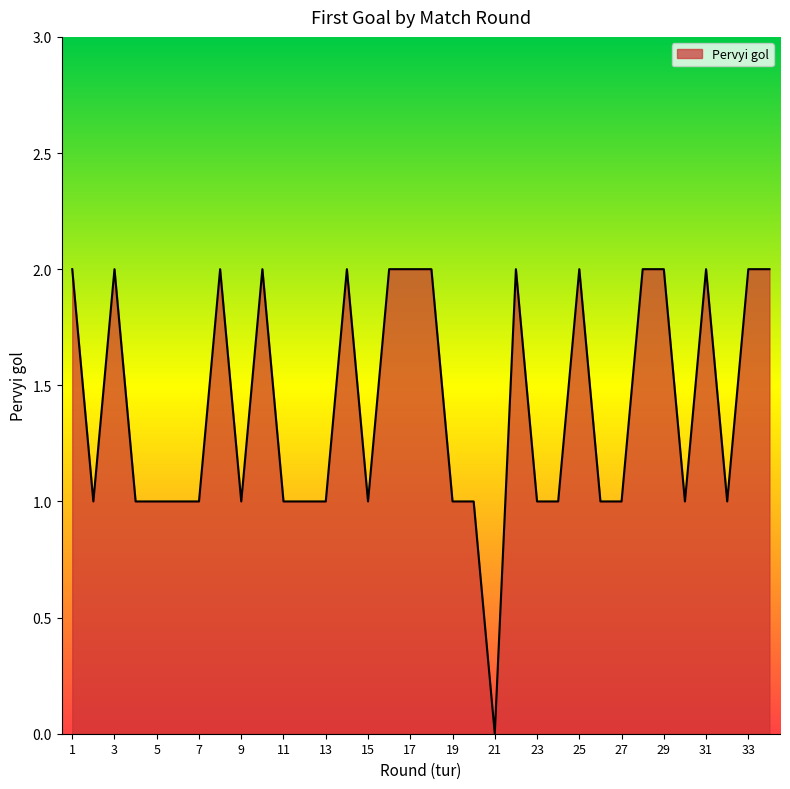

Does the chart have visible grid lines?

No